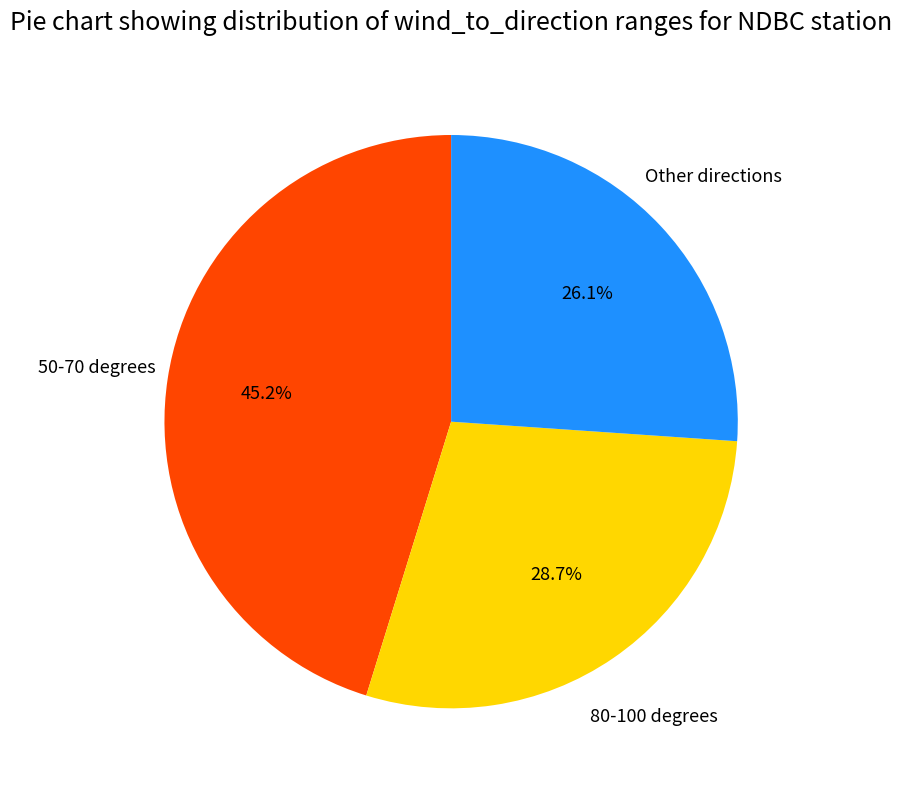

Which slice is the largest?

50-70 degrees